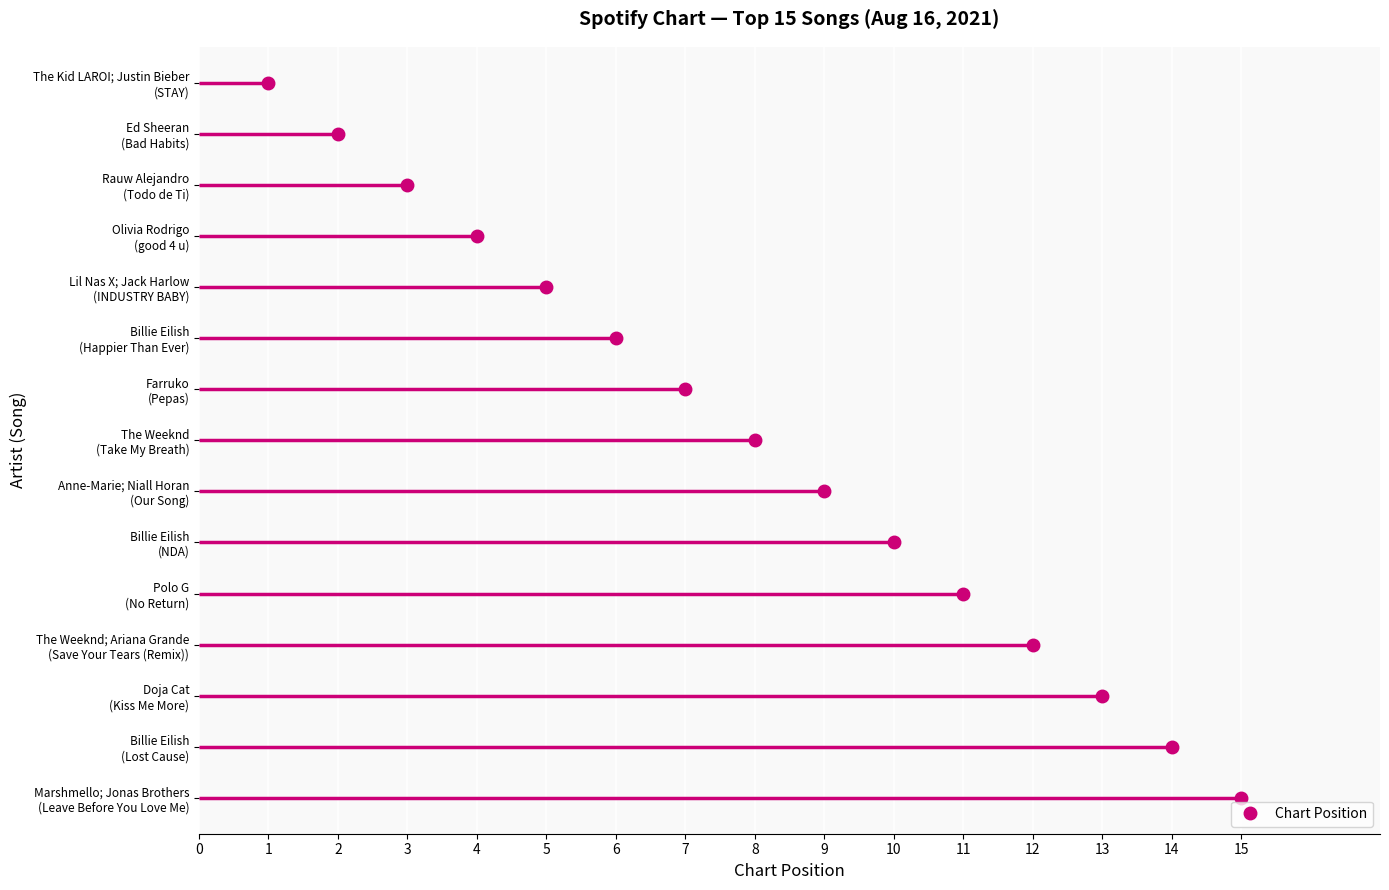

List the labels in order of value, largest first.

Marshmello; Jonas Brothers, Billie Eilish, Doja Cat, The Weeknd; Ariana Grande, Polo G, Billie Eilish, Anne-Marie; Niall Horan, The Weeknd, Farruko, Billie Eilish, Lil Nas X; Jack Harlow, Olivia Rodrigo, Rauw Alejandro, Ed Sheeran, The Kid LAROI; Justin Bieber